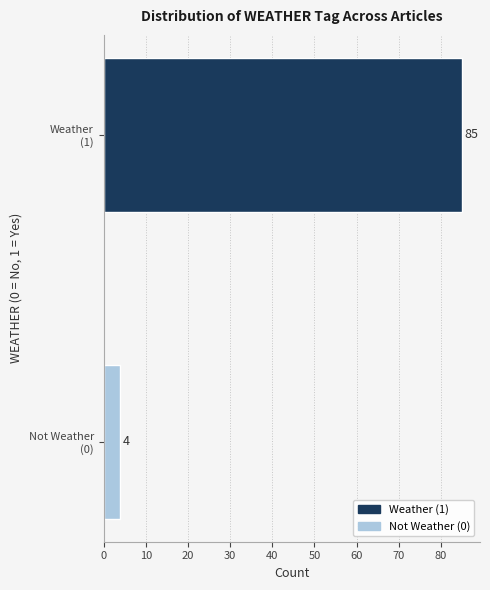

Reading top to bottom, transcribe all the data shown in this chart.

85	4